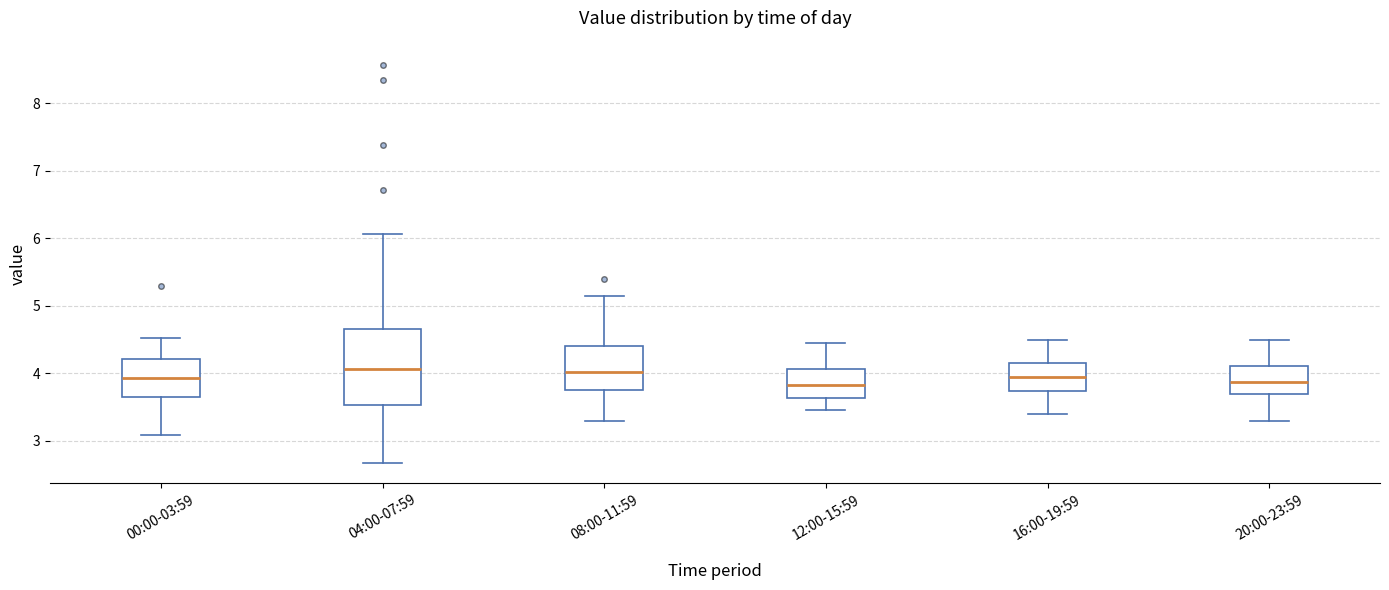

Comparing the boxes themselves (not the whiskers), which one is the tallest?

04:00-07:59